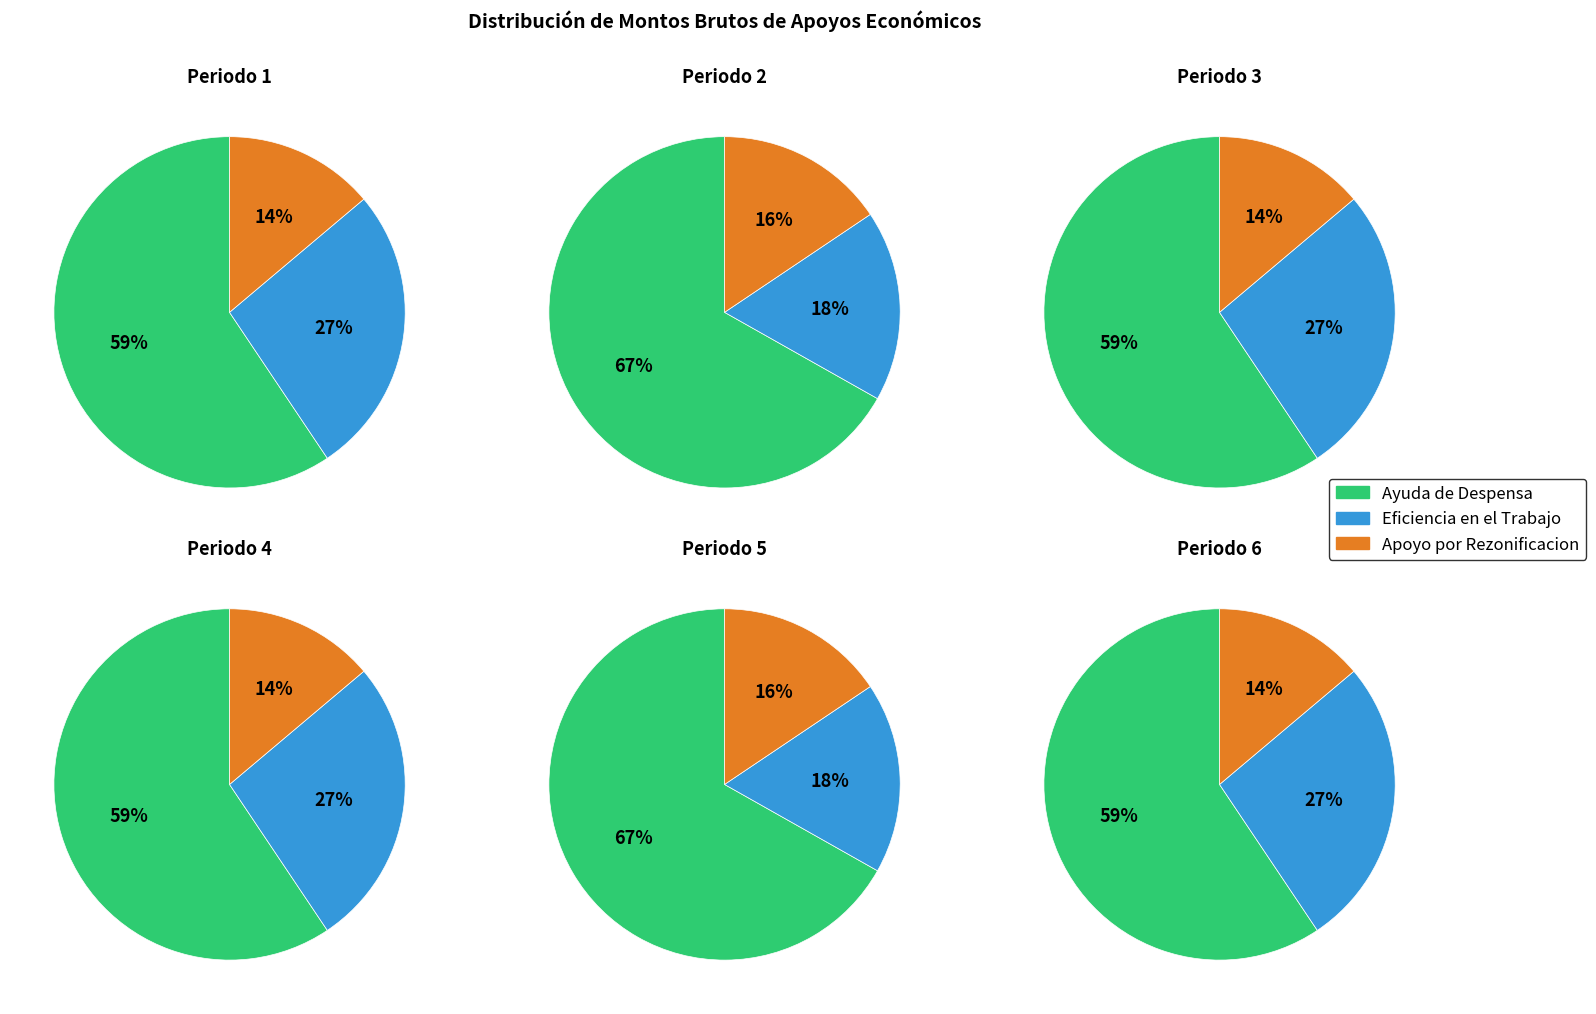

What is the total percentage of Eficiencia en el Trabajo and Apoyo por Rezonificacion?

40.6%